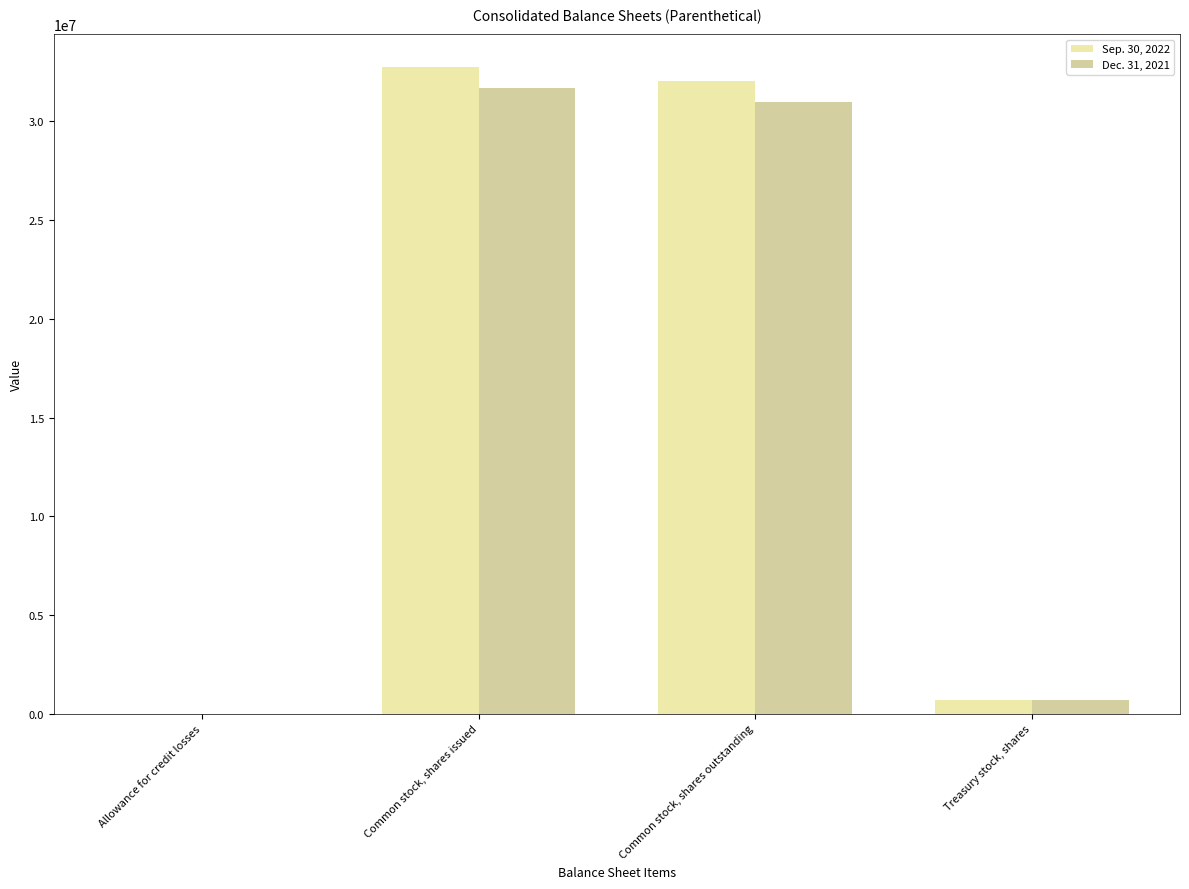

Where does the Sep. 30, 2022 series first go above 32054885?

Common stock, shares issued